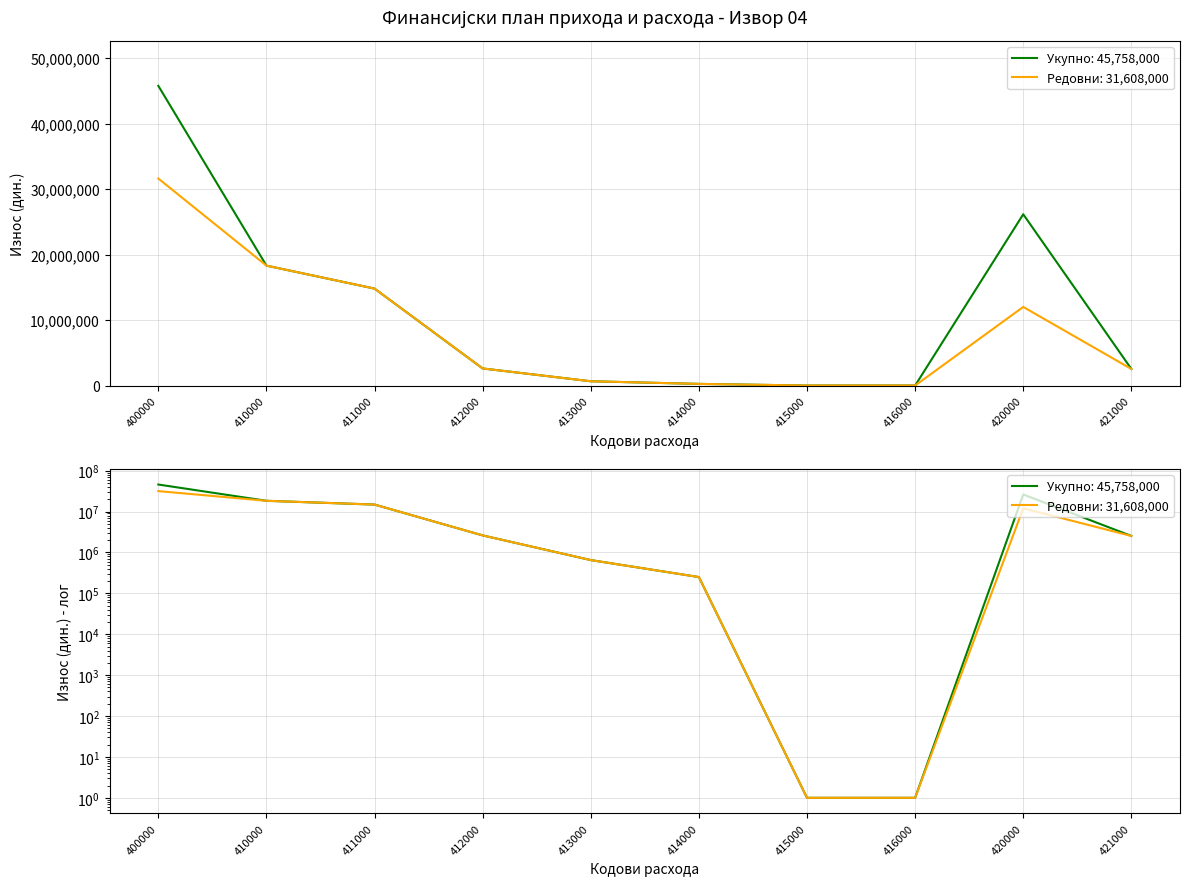

Which series changed the most between 400000 and 415000?

Извор 04 - укупно